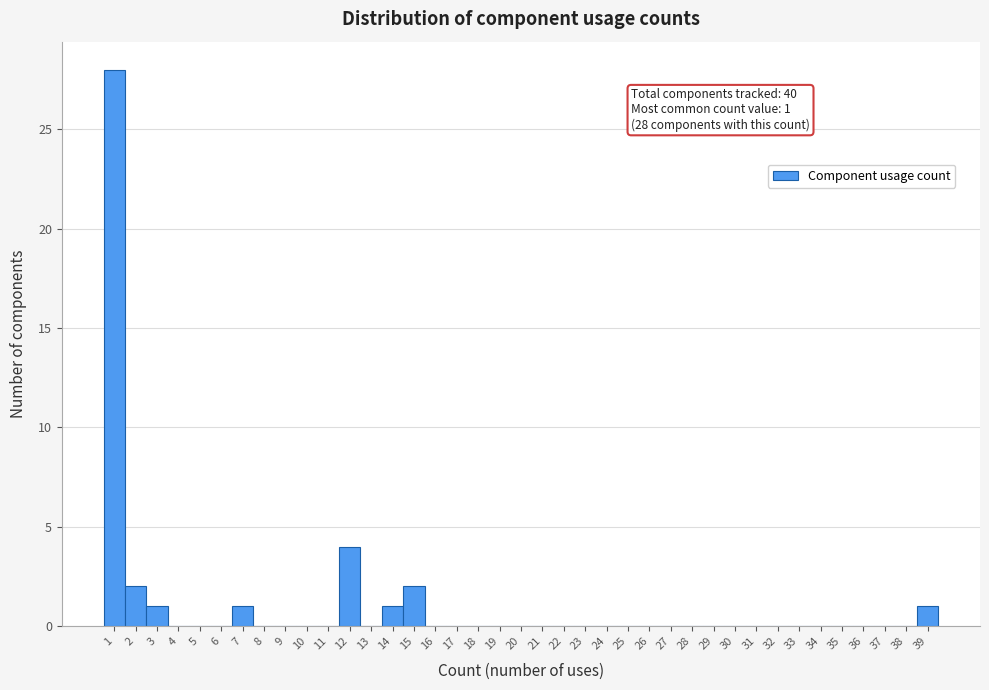

Between 32 and 7, which is larger?

7